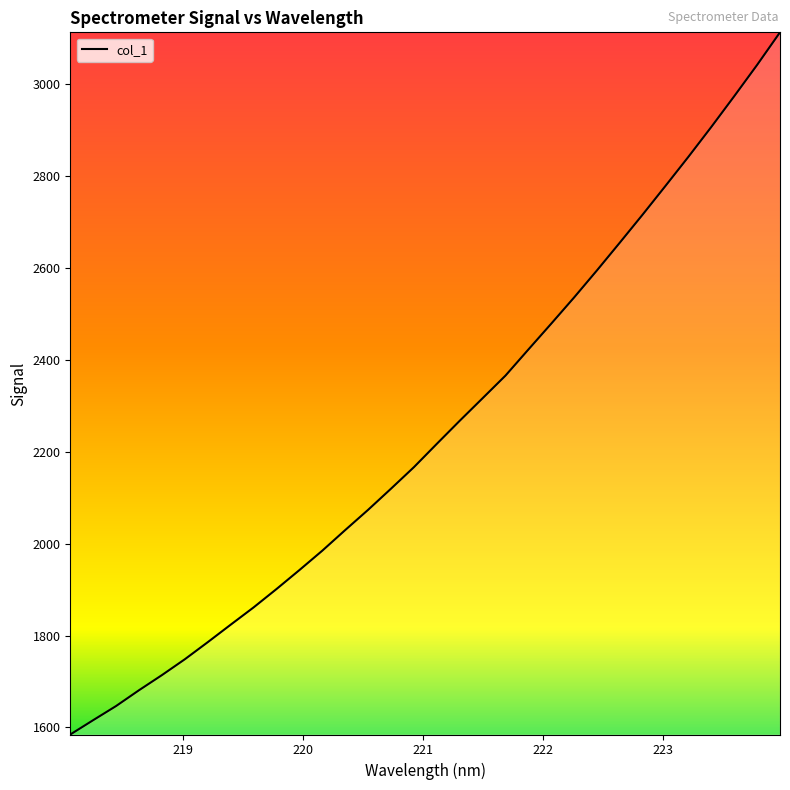

Reading left to right, what are all the values shown in this chart?

1584.8	1616.0	1646.7	1681.1	1714.0	1748.5	1785.6	1823.7	1861.3	1901.2	1942.5	1984.7	2029.5	2073.6	2119.6	2166.4	2217.1	2267.2	2316.3	2365.5	2422.3	2478.6	2535.6	2594.6	2655.0	2716.1	2778.6	2841.8	2906.7	2973.4	3041.5	3112.3